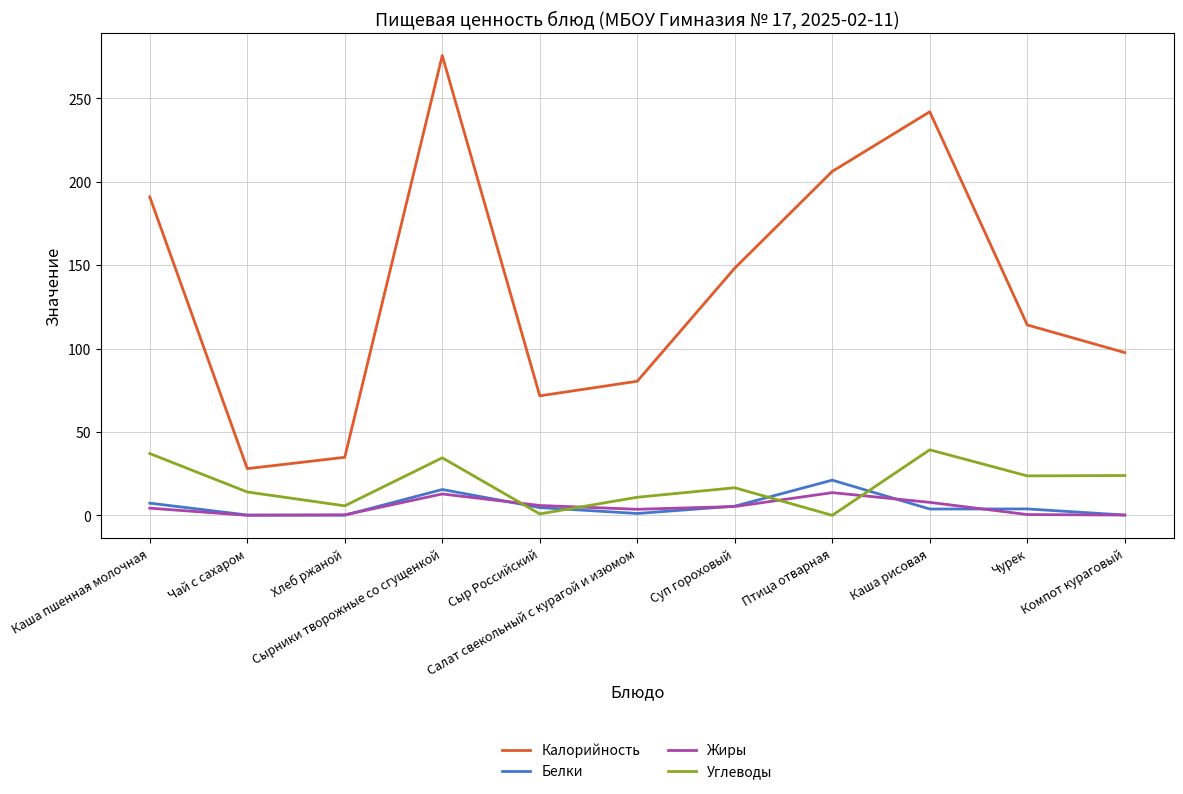

True or false: Калорийность and Белки intersect in this chart.

False